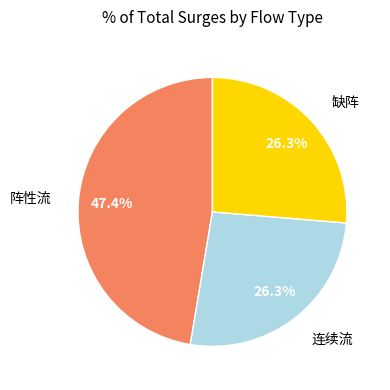

To the nearest percent, what is the average slice percentage?

33%